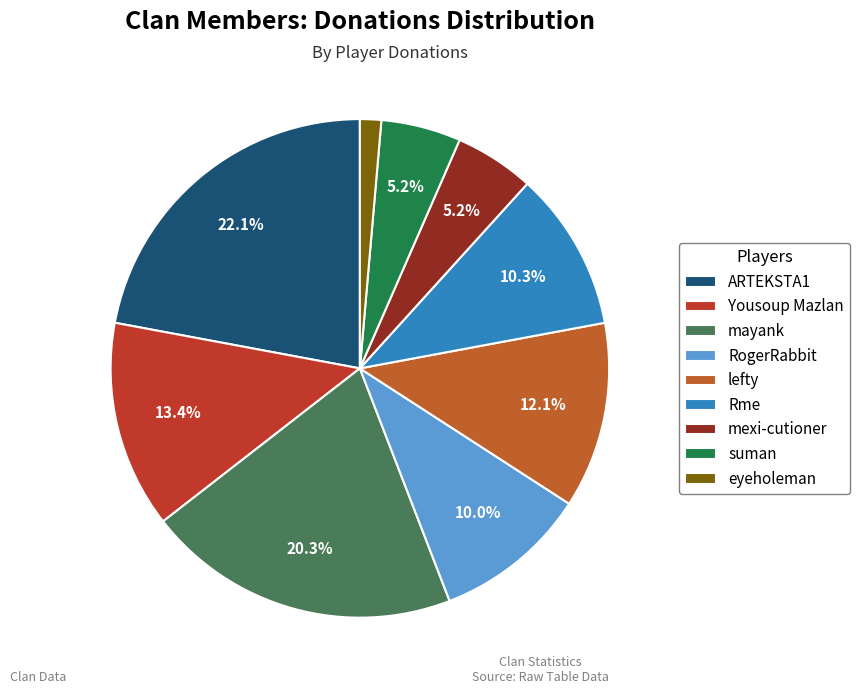

Is there any slice that represents more than half of the pie?

No